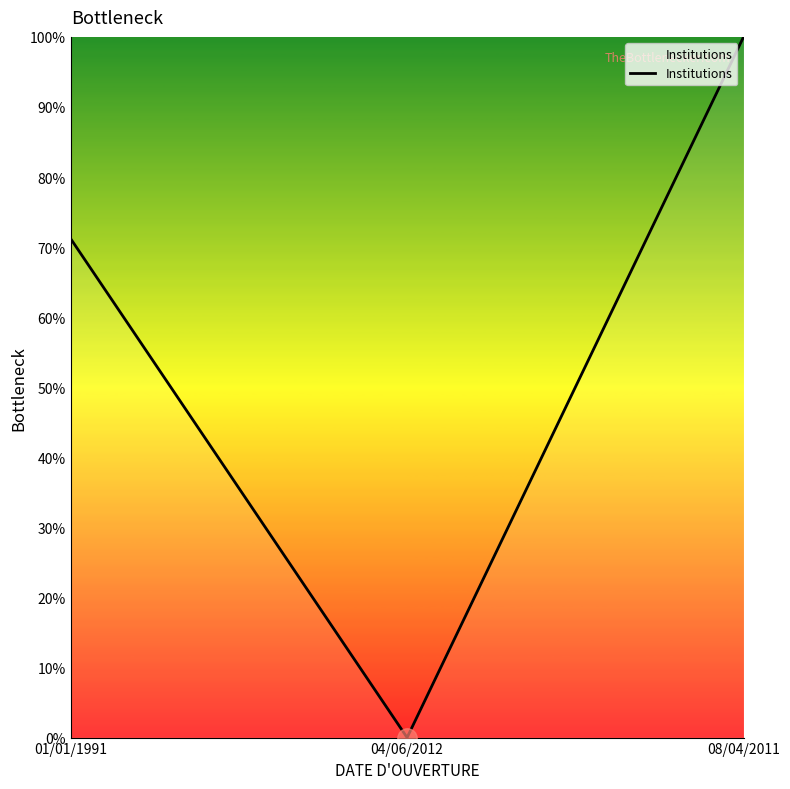

What is the sum of all values?

171.2